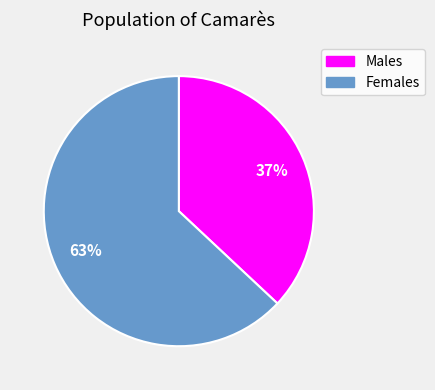

To the nearest percent, what is the average slice percentage?

50%